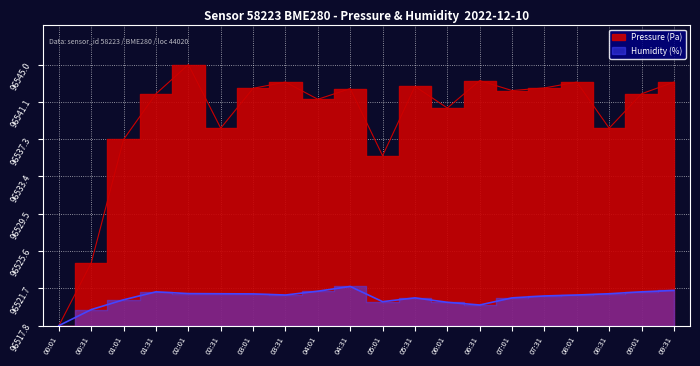

What is the label of the 19th point from the right?

00:31